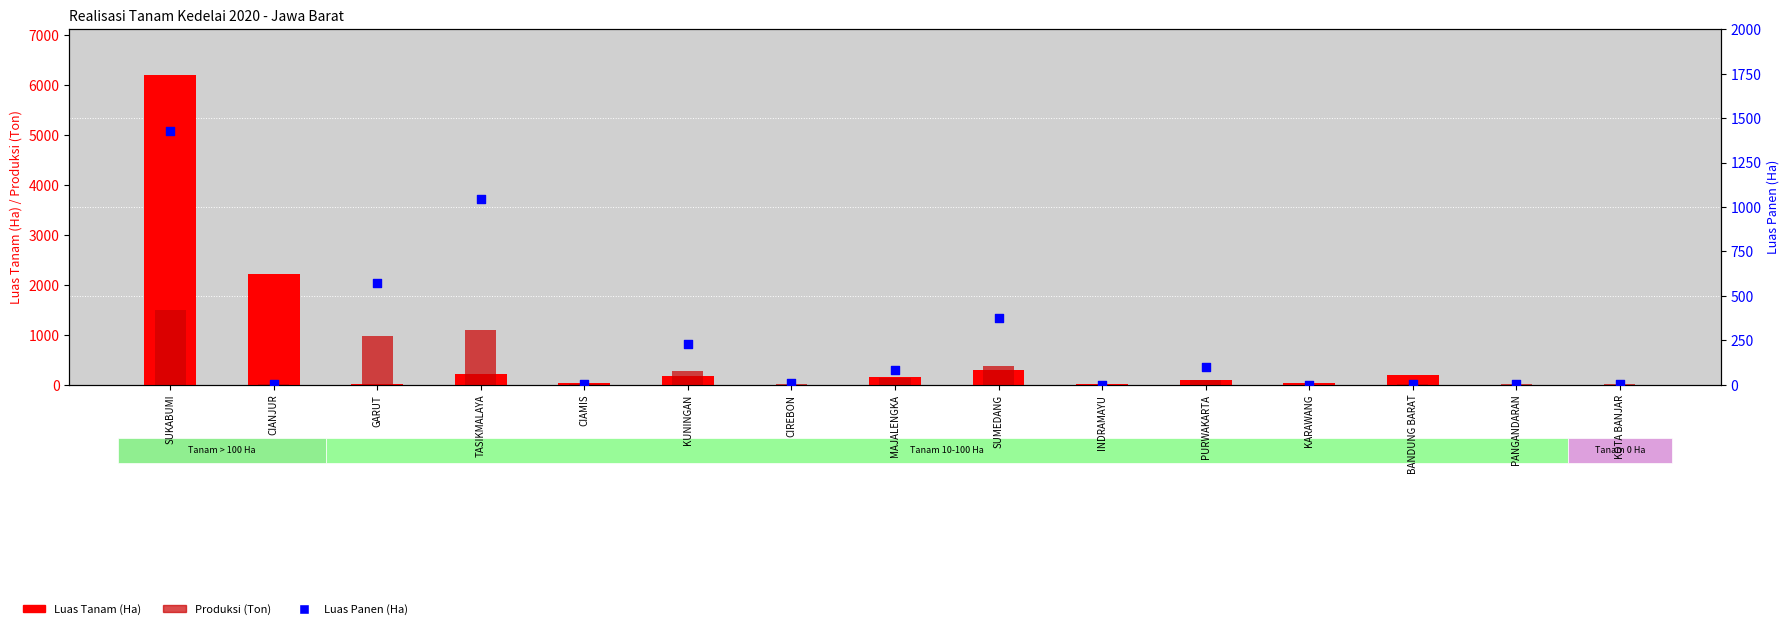

At which category is the sum across all series the highest?

SUKABUMI